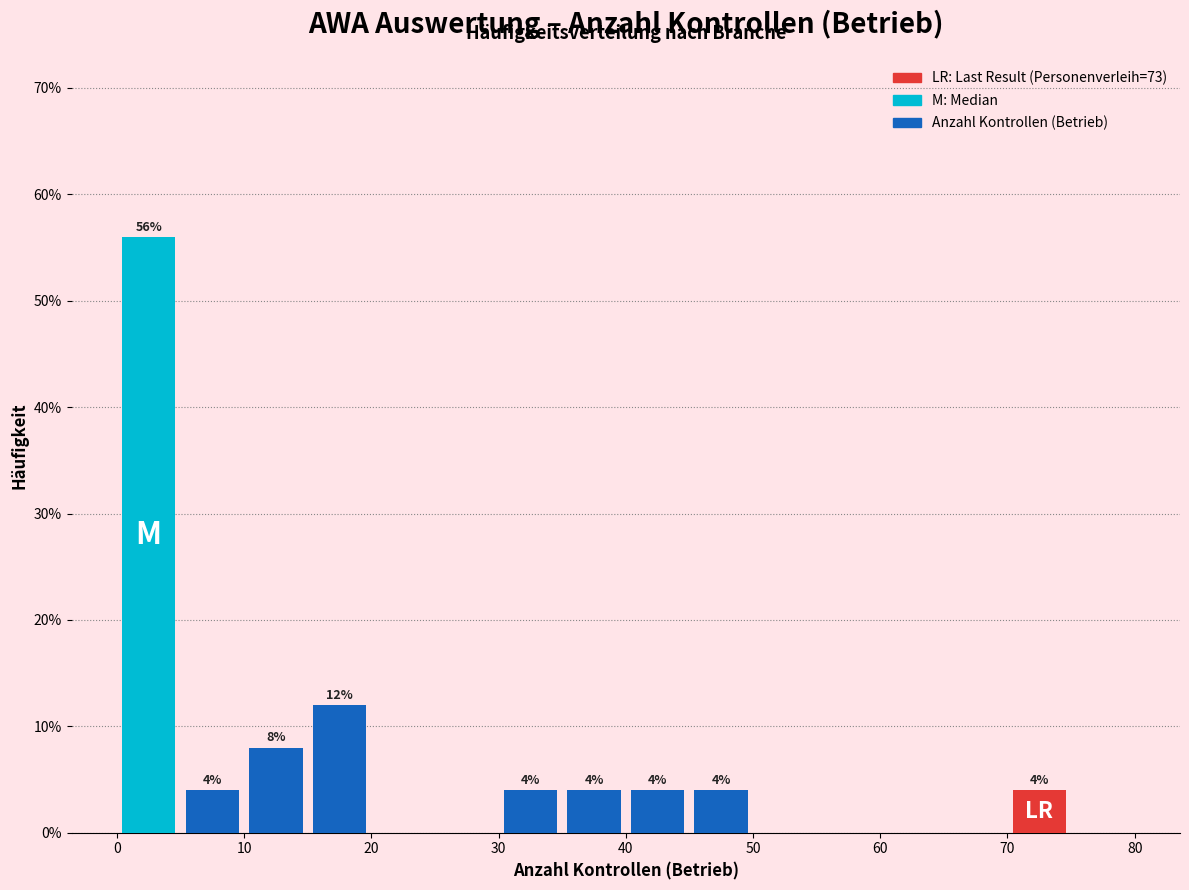

Over which range of the x-axis is the bar tallest?

0 to 5